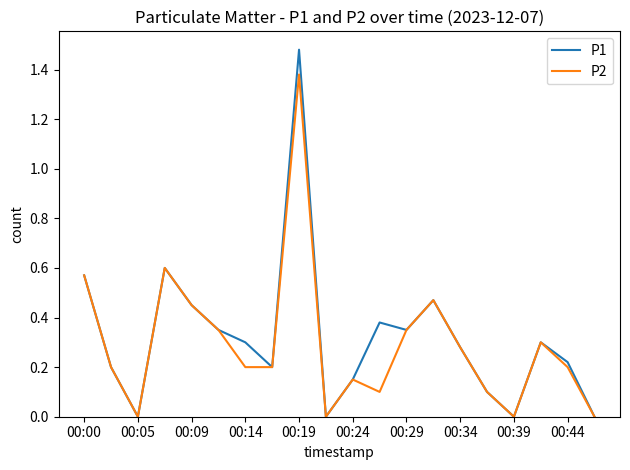

Which series has the largest range (max minus min)?

P1